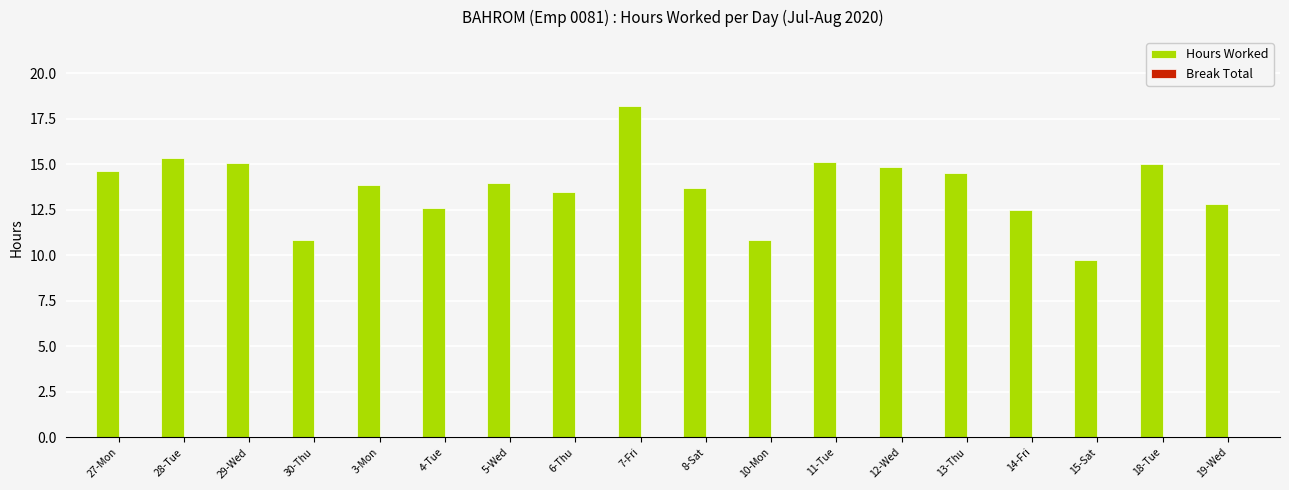

What is the label of the 14th bar from the right?

3-Mon